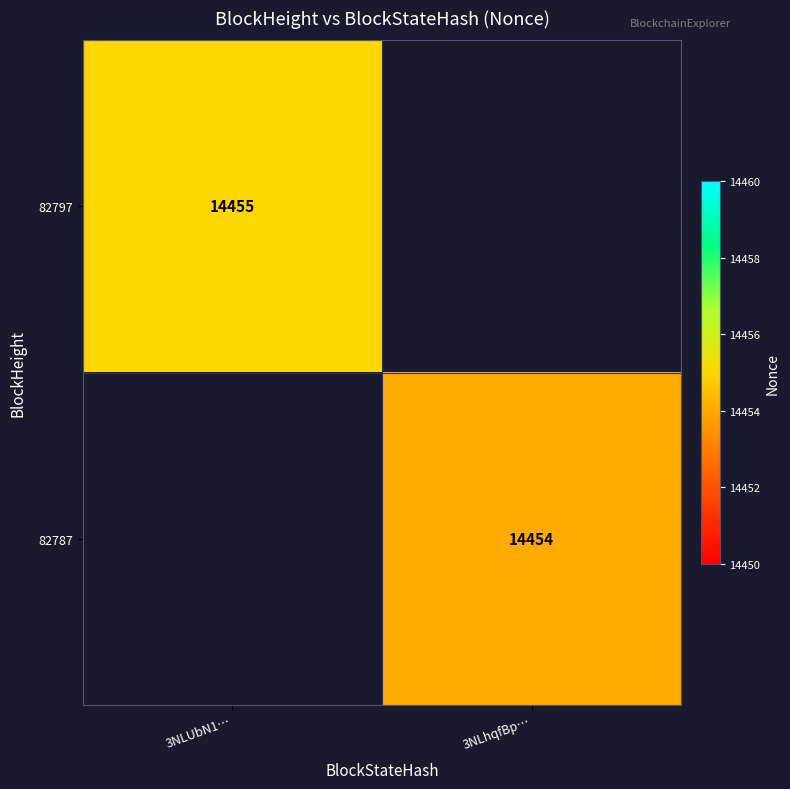

The value of 82787 at 3NLhqfBp… is 3229. True or false?

False